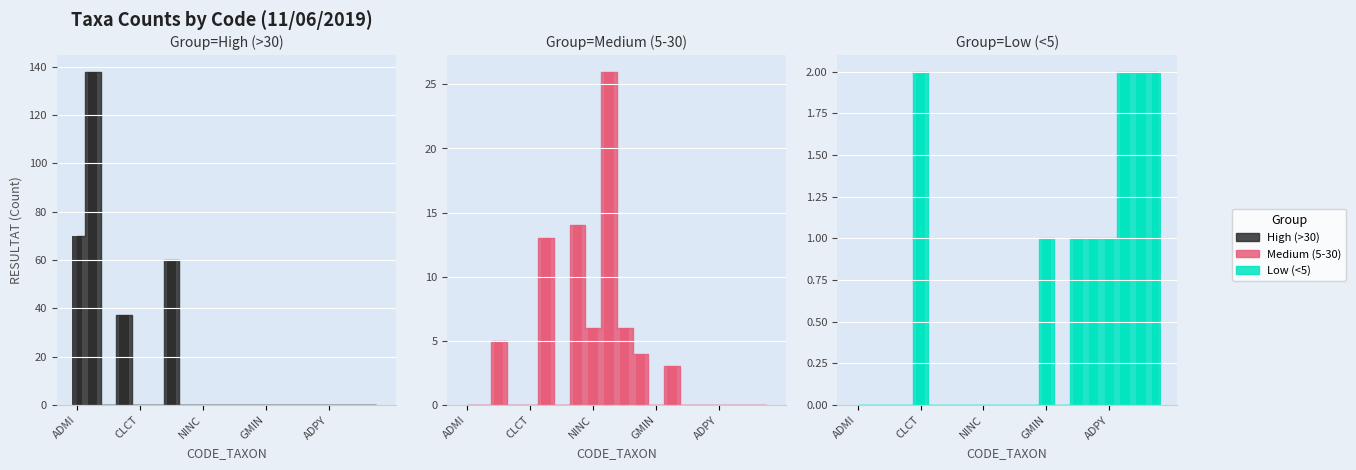

Count the number of data series in this chart.

3